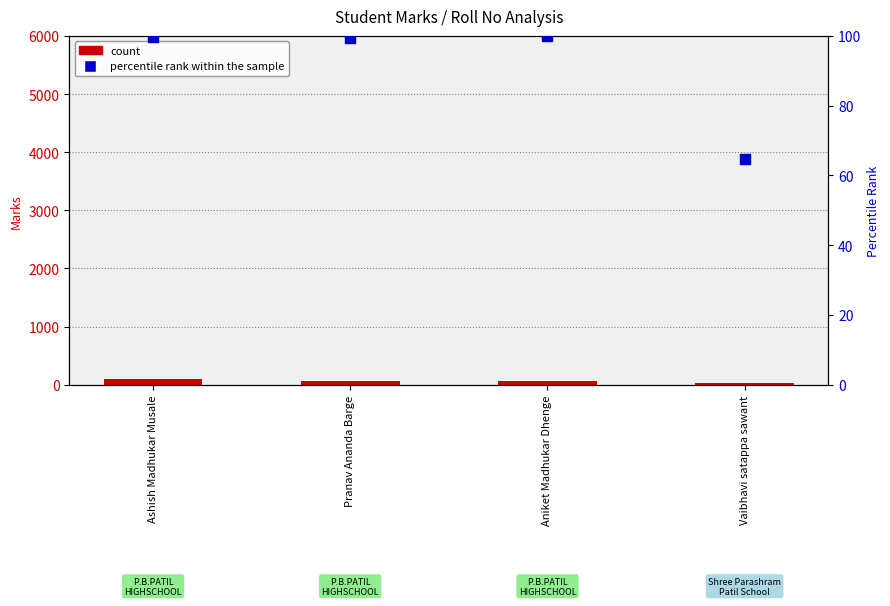

Which series has the largest Y range (max minus min)?

count